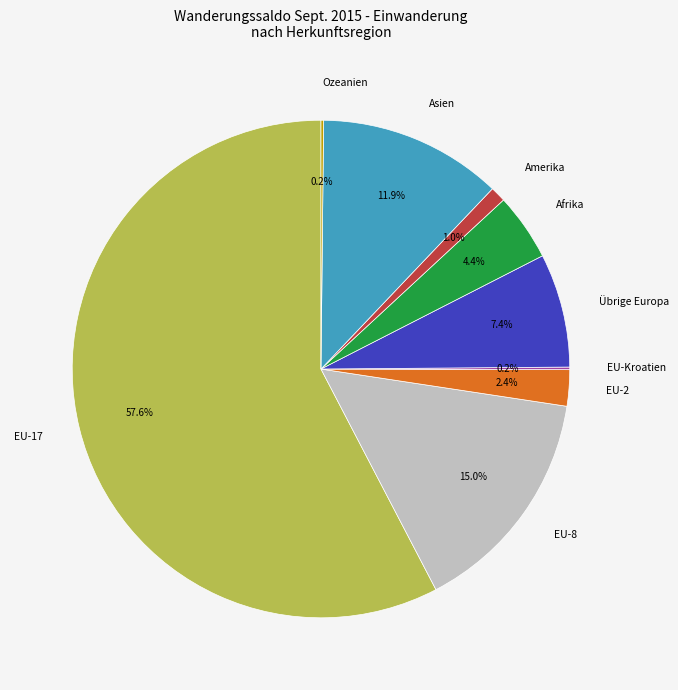

Is there any slice that represents more than half of the pie?

Yes